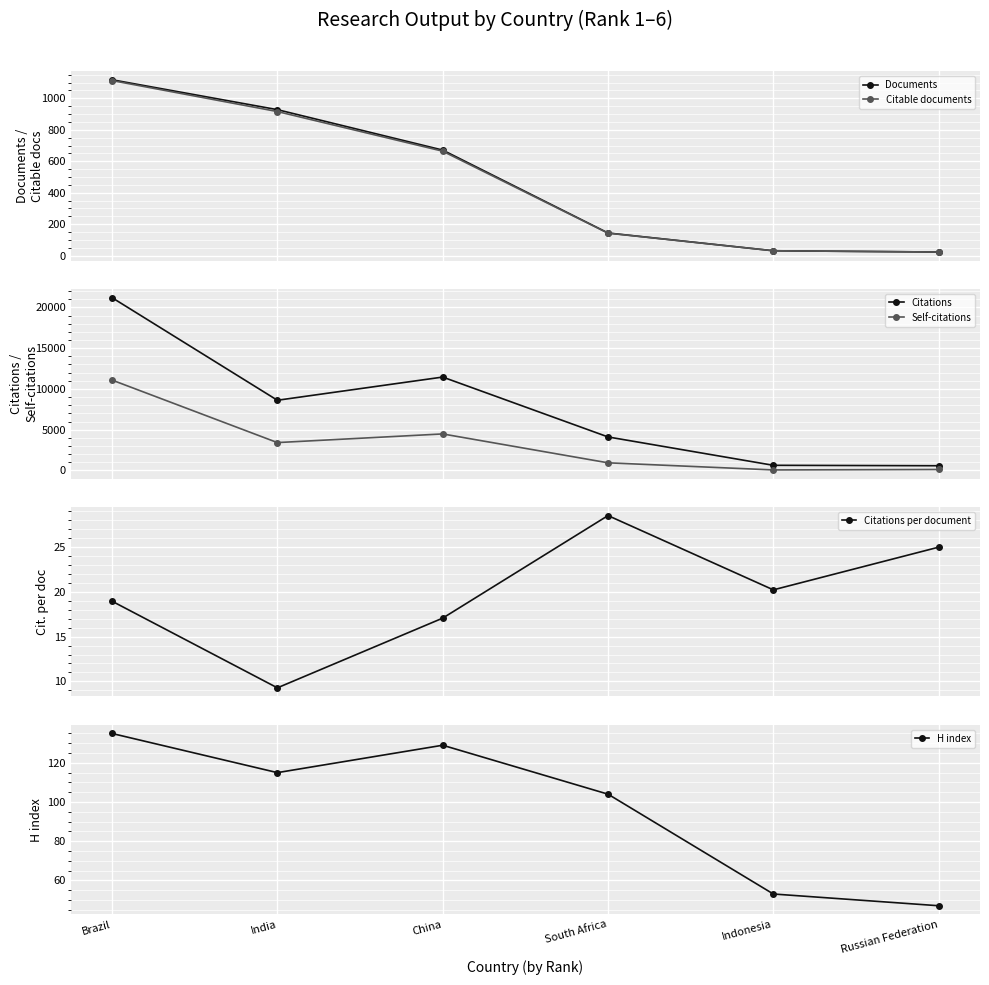

What position from the right is India?

5